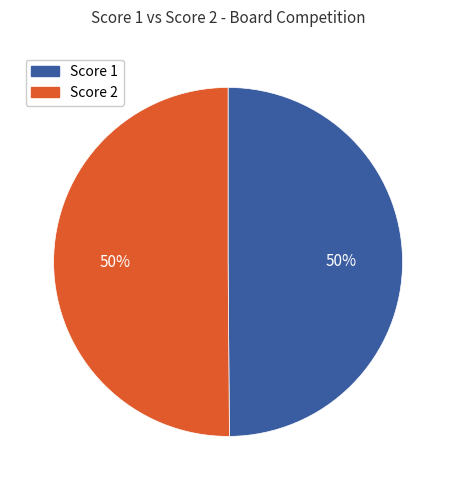

To the nearest percent, what is the average slice percentage?

50%